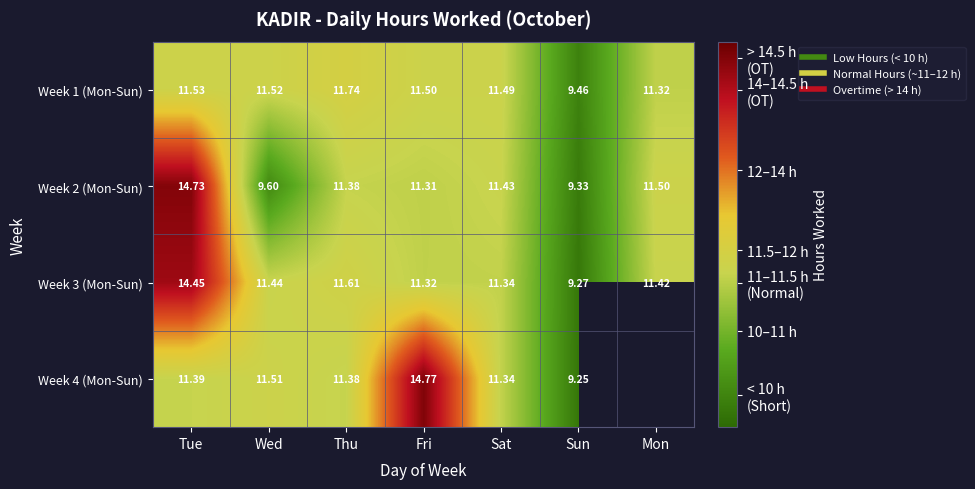

What is the difference between the maximum and minimum values in the Week 4 (Mon-Sun) series?

5.5